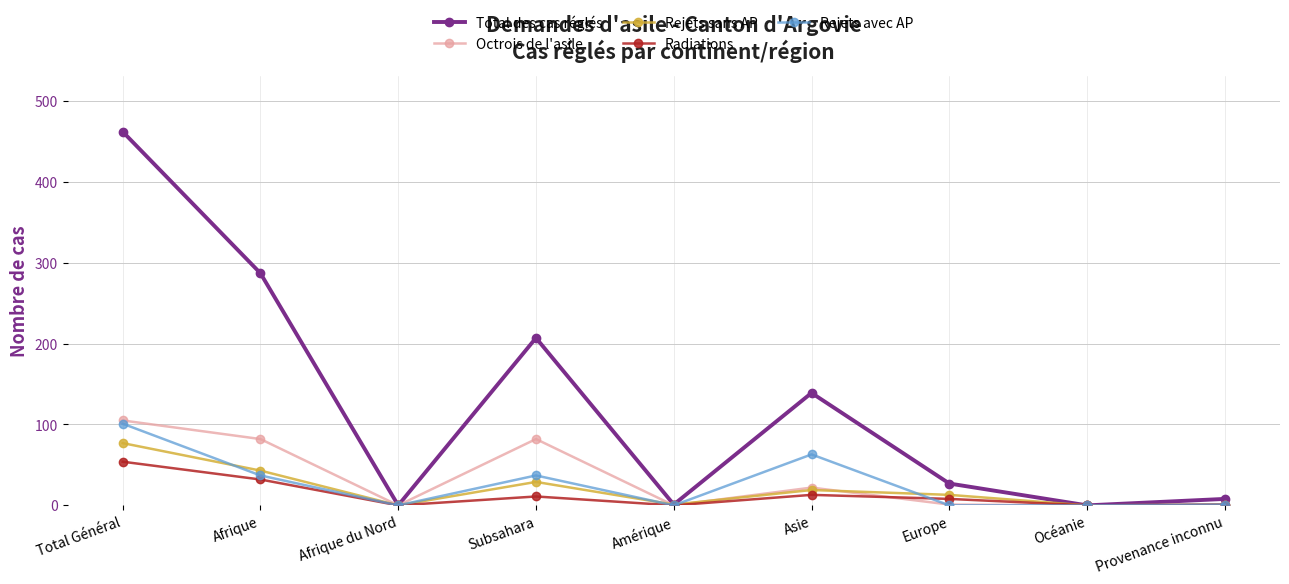

What is the difference between the Octrois de l'asile values at Océanie and Subsahara?

82